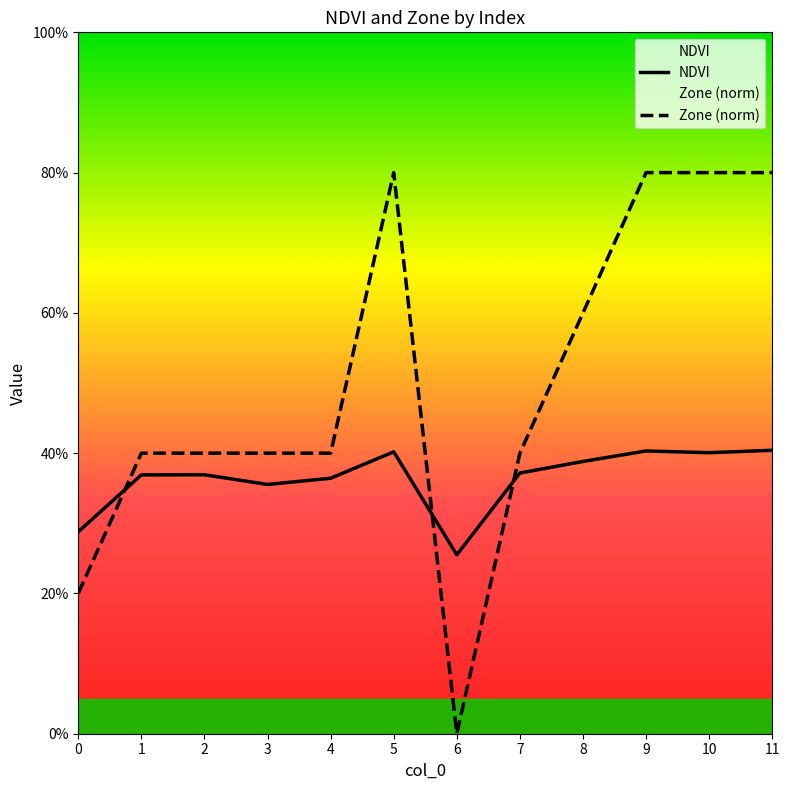

Which series has the largest total across all categories?

Zone (norm)